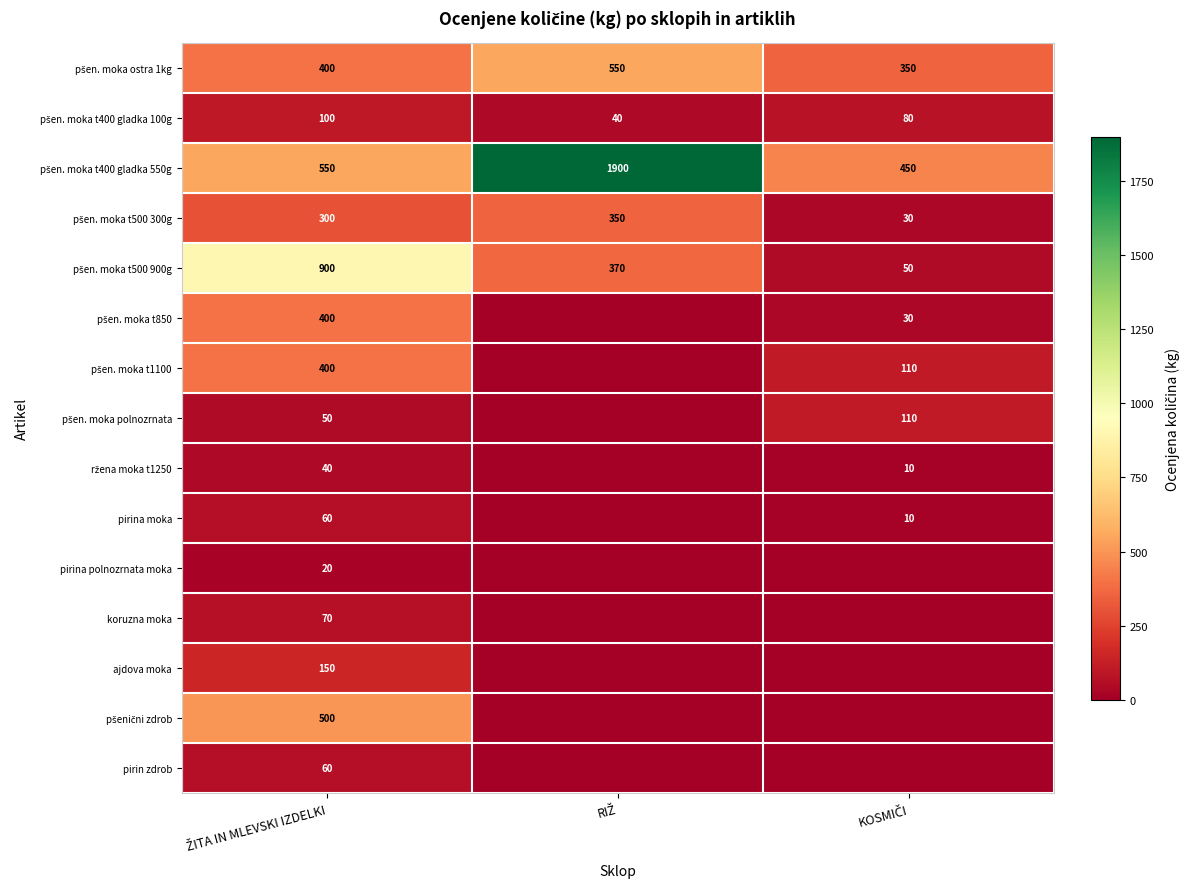

What is the spread (max minus min) of values at KOSMIČI?

450